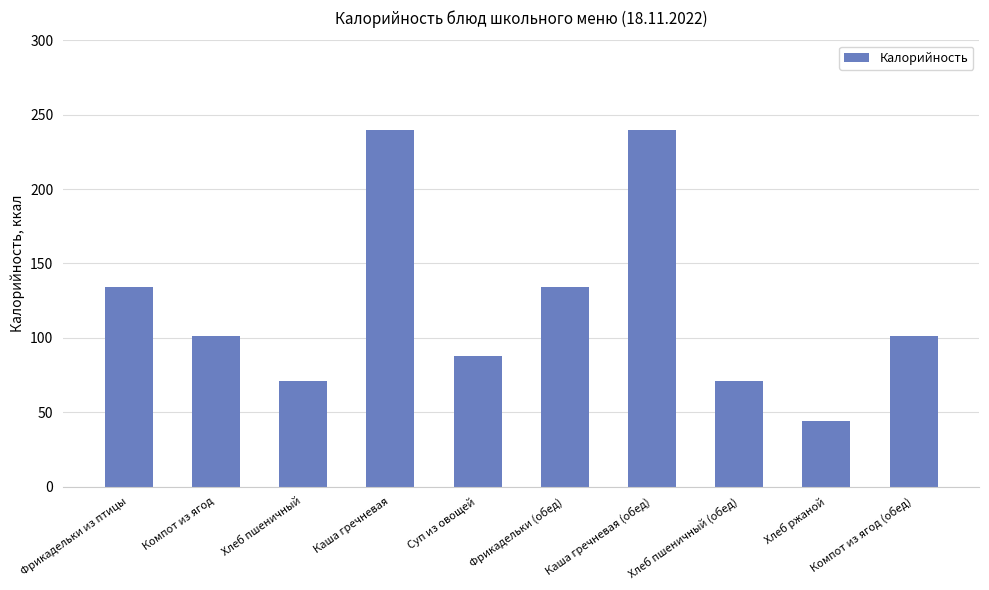

At which category does the chart reach its minimum across all series?

Хлеб ржаной